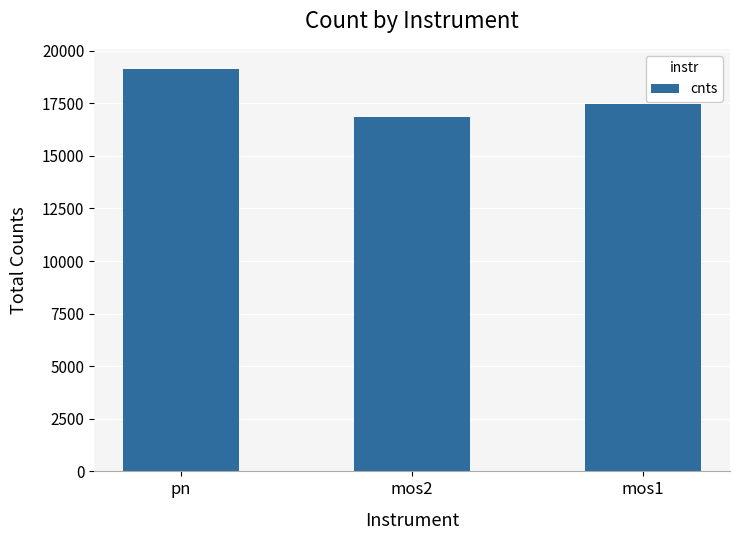

What is the greatest value displayed?

19130.9